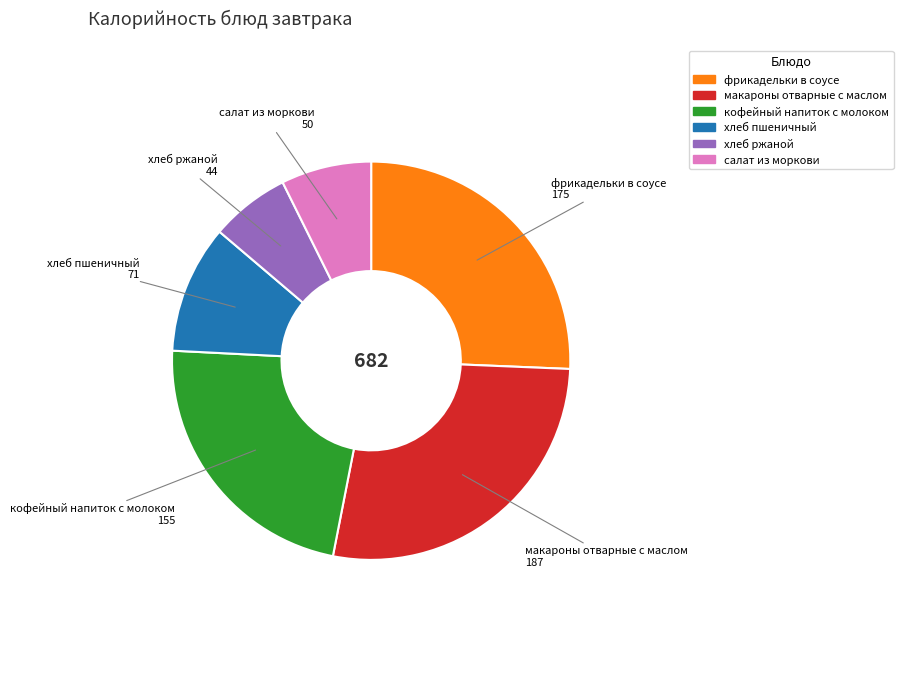

Rank the categories by value from lowest to highest.

хлеб ржаной, салат из моркови, хлеб пшеничный, кофейный напиток с молоком, фрикадельки в соусе, макароны отварные с маслом